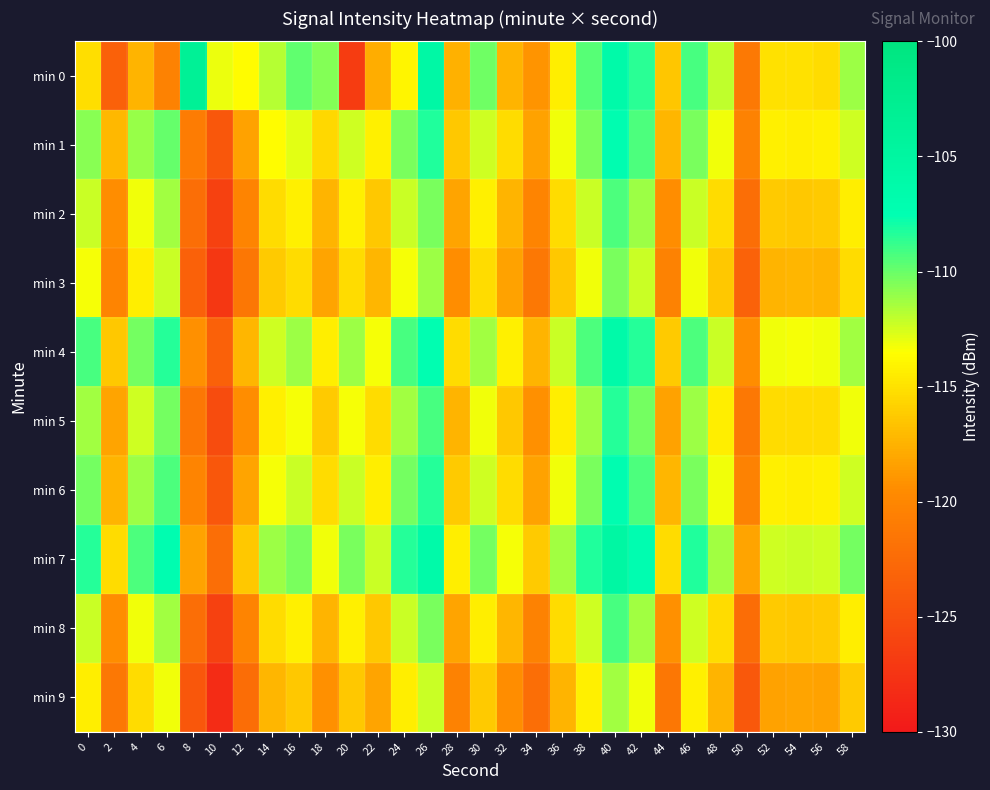

Reading left to right, extract all data points from this chart.

min 0: 0=-115.2	2=-123.3	4=-117.4	6=-120.4	8=-103.5	10=-113.1	12=-113.6	14=-111.7	16=-109.8	18=-110.7	20=-126.7	22=-117.8	24=-114.0	26=-105.6	28=-117.5	30=-110.1	32=-117.4	34=-119.0	36=-114.4	38=-109.5	40=-106.1	42=-108.5	44=-116.5	46=-109.2	48=-112.1	50=-121.2	52=-115.0	54=-115.1	56=-115.3	58=-111.2
min 1: 0=-110.7	2=-117.2	4=-111.1	6=-109.9	8=-120.9	10=-124.4	12=-118.3	14=-113.7	16=-112.9	18=-115.5	20=-112.3	22=-114.2	24=-110.3	26=-108.2	28=-116.3	30=-112.3	32=-115.2	34=-118.3	36=-113.2	38=-110.3	40=-107.2	42=-109.3	44=-117.2	46=-110.3	48=-113.2	50=-120.3	52=-114.2	54=-114.3	56=-114.2	58=-112.3
min 2: 0=-112.2	2=-119.3	4=-113.2	6=-111.3	8=-122.2	10=-126.3	12=-120.2	14=-115.3	16=-114.2	18=-117.3	20=-114.2	22=-116.3	24=-112.2	26=-110.3	28=-118.2	30=-114.2	32=-117.3	34=-120.2	36=-115.3	38=-112.2	40=-109.3	42=-111.2	44=-119.3	46=-112.2	48=-115.3	50=-122.2	52=-116.2	54=-116.3	56=-116.2	58=-114.3
min 3: 0=-113.3	2=-120.2	4=-114.3	6=-112.2	8=-123.3	10=-127.2	12=-121.3	14=-116.2	16=-115.3	18=-118.2	20=-115.3	22=-117.2	24=-113.3	26=-111.2	28=-119.3	30=-115.2	32=-118.3	34=-121.2	36=-116.3	38=-113.2	40=-110.3	42=-112.2	44=-120.3	46=-113.2	48=-116.3	50=-123.2	52=-117.3	54=-117.2	56=-117.3	58=-115.2
min 4: 0=-109.2	2=-116.3	4=-110.2	6=-108.3	8=-119.2	10=-123.3	12=-117.2	14=-112.3	16=-111.2	18=-114.3	20=-111.2	22=-113.3	24=-109.2	26=-107.3	28=-115.2	30=-111.3	32=-114.2	34=-117.3	36=-112.2	38=-109.3	40=-106.2	42=-108.3	44=-116.2	46=-109.3	48=-112.2	50=-119.3	52=-113.2	54=-113.3	56=-113.2	58=-111.3
min 5: 0=-111.3	2=-118.2	4=-112.3	6=-110.2	8=-121.3	10=-125.2	12=-119.3	14=-114.2	16=-113.3	18=-116.2	20=-113.3	22=-115.2	24=-111.3	26=-109.2	28=-117.3	30=-113.2	32=-116.3	34=-119.2	36=-114.3	38=-111.2	40=-108.3	42=-110.2	44=-118.3	46=-111.2	48=-114.3	50=-121.2	52=-115.3	54=-115.2	56=-115.3	58=-113.2
min 6: 0=-110.2	2=-117.3	4=-111.2	6=-109.3	8=-120.2	10=-124.3	12=-118.2	14=-113.3	16=-112.2	18=-115.3	20=-112.2	22=-114.3	24=-110.2	26=-108.3	28=-116.2	30=-112.3	32=-115.2	34=-118.3	36=-113.2	38=-110.3	40=-107.2	42=-109.3	44=-117.2	46=-110.3	48=-113.2	50=-120.3	52=-114.2	54=-114.3	56=-114.2	58=-112.3
min 7: 0=-108.3	2=-115.2	4=-109.3	6=-107.2	8=-118.3	10=-122.2	12=-116.3	14=-111.2	16=-110.3	18=-113.2	20=-110.3	22=-112.2	24=-108.3	26=-106.2	28=-114.3	30=-110.2	32=-113.3	34=-116.2	36=-111.3	38=-108.2	40=-105.3	42=-107.2	44=-115.3	46=-108.2	48=-111.3	50=-118.2	52=-112.3	54=-112.2	56=-112.3	58=-110.2
min 8: 0=-112.2	2=-119.3	4=-113.2	6=-111.3	8=-122.2	10=-126.3	12=-120.2	14=-115.3	16=-114.2	18=-117.3	20=-114.2	22=-116.3	24=-112.2	26=-110.3	28=-118.2	30=-114.3	32=-117.2	34=-120.3	36=-115.2	38=-112.3	40=-109.2	42=-111.3	44=-119.2	46=-112.3	48=-115.2	50=-122.3	52=-116.2	54=-116.3	56=-116.2	58=-114.3
min 9: 0=-114.3	2=-121.2	4=-115.3	6=-113.2	8=-124.3	10=-128.2	12=-122.3	14=-117.2	16=-116.3	18=-119.2	20=-116.3	22=-118.2	24=-114.3	26=-112.2	28=-120.3	30=-116.2	32=-119.3	34=-122.2	36=-117.3	38=-114.2	40=-111.3	42=-113.2	44=-121.3	46=-114.2	48=-117.3	50=-124.2	52=-118.3	54=-118.2	56=-118.3	58=-116.2